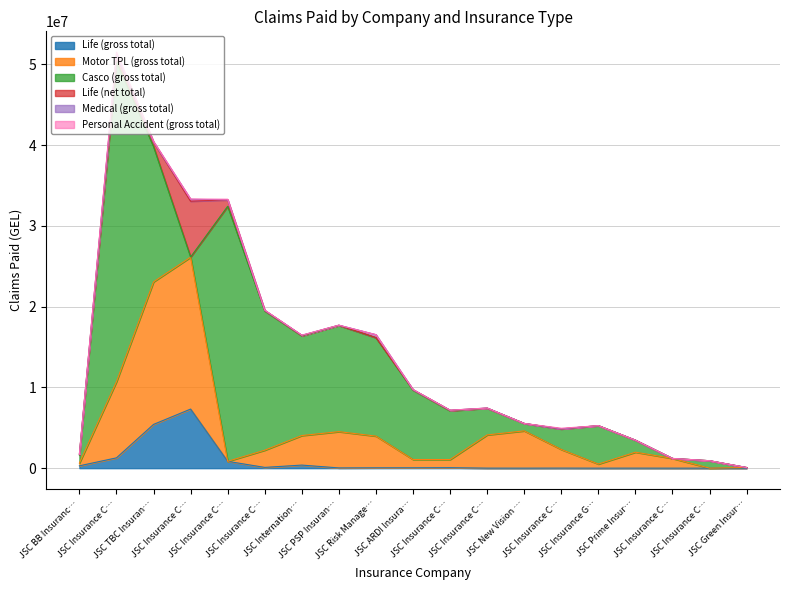

What is the average value of the Life (gross total) series?

832309.7